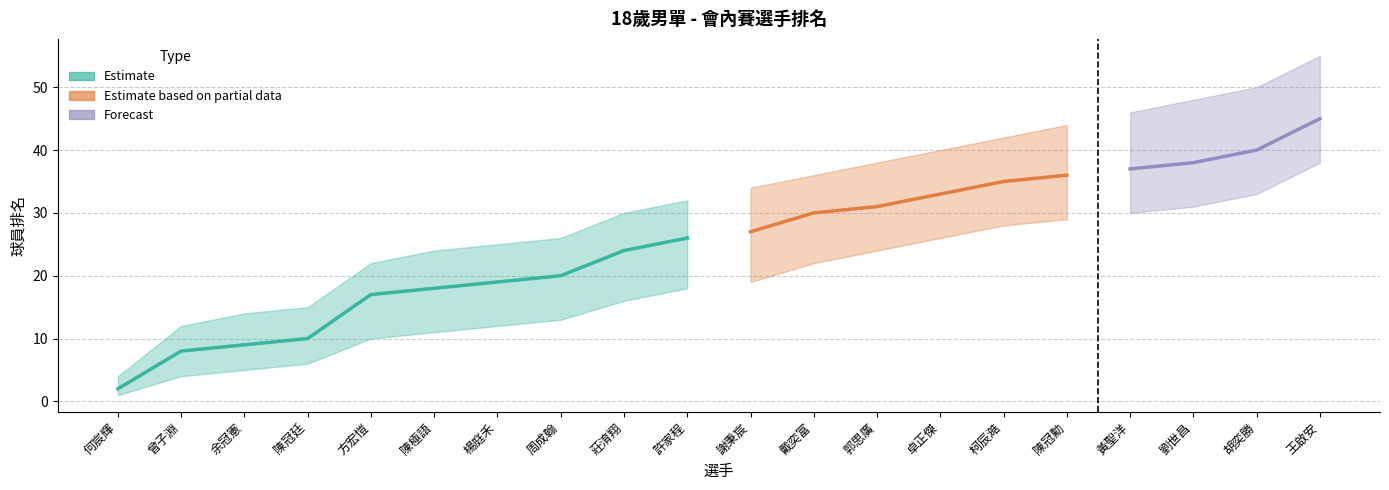

What is the total value across all series at 余冠憲?

28